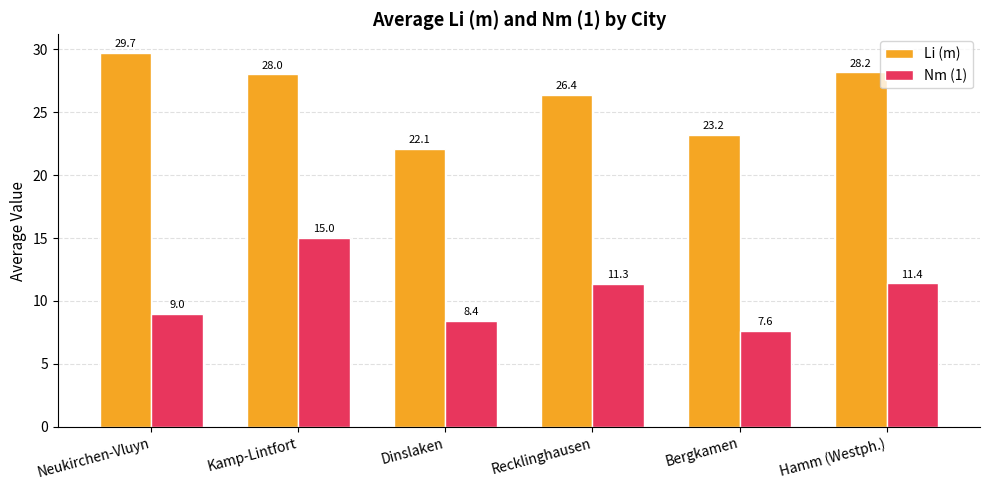

What is the label of the 2nd bar from the right?

Bergkamen